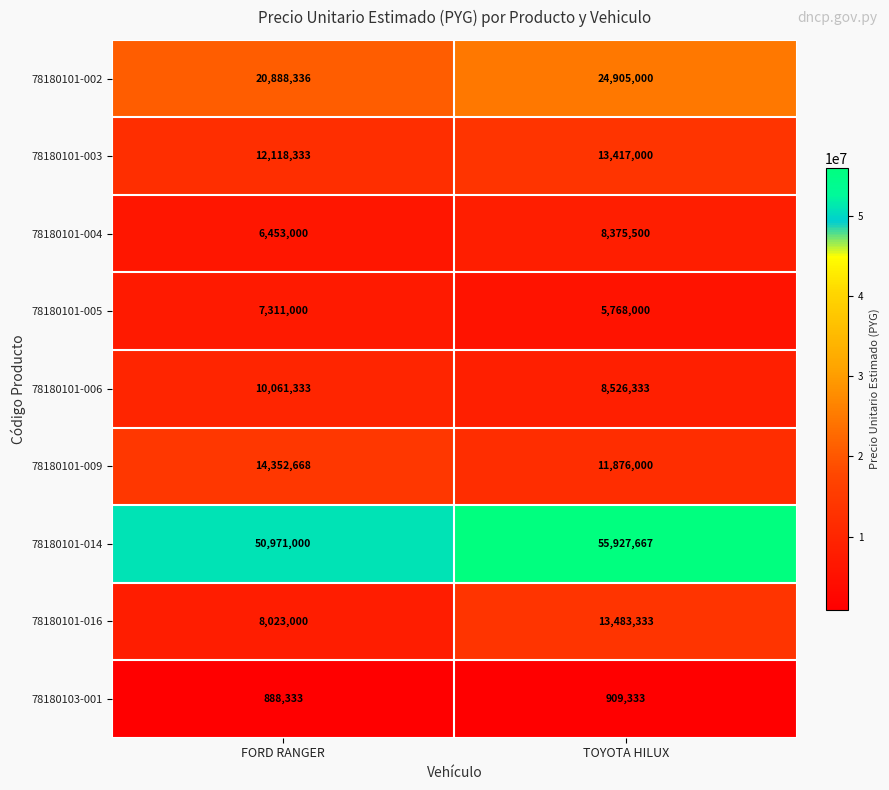

Reading right to left, what are all the values shown in this chart?

78180101-002: 24905000	20888336
78180101-003: 13417000	12118333
78180101-004: 8375500	6453000
78180101-005: 5768000	7311000
78180101-006: 8526333	10061333
78180101-009: 11876000	14352668
78180101-014: 55927667	50971000
78180101-016: 13483333	8023000
78180103-001: 909333	888333